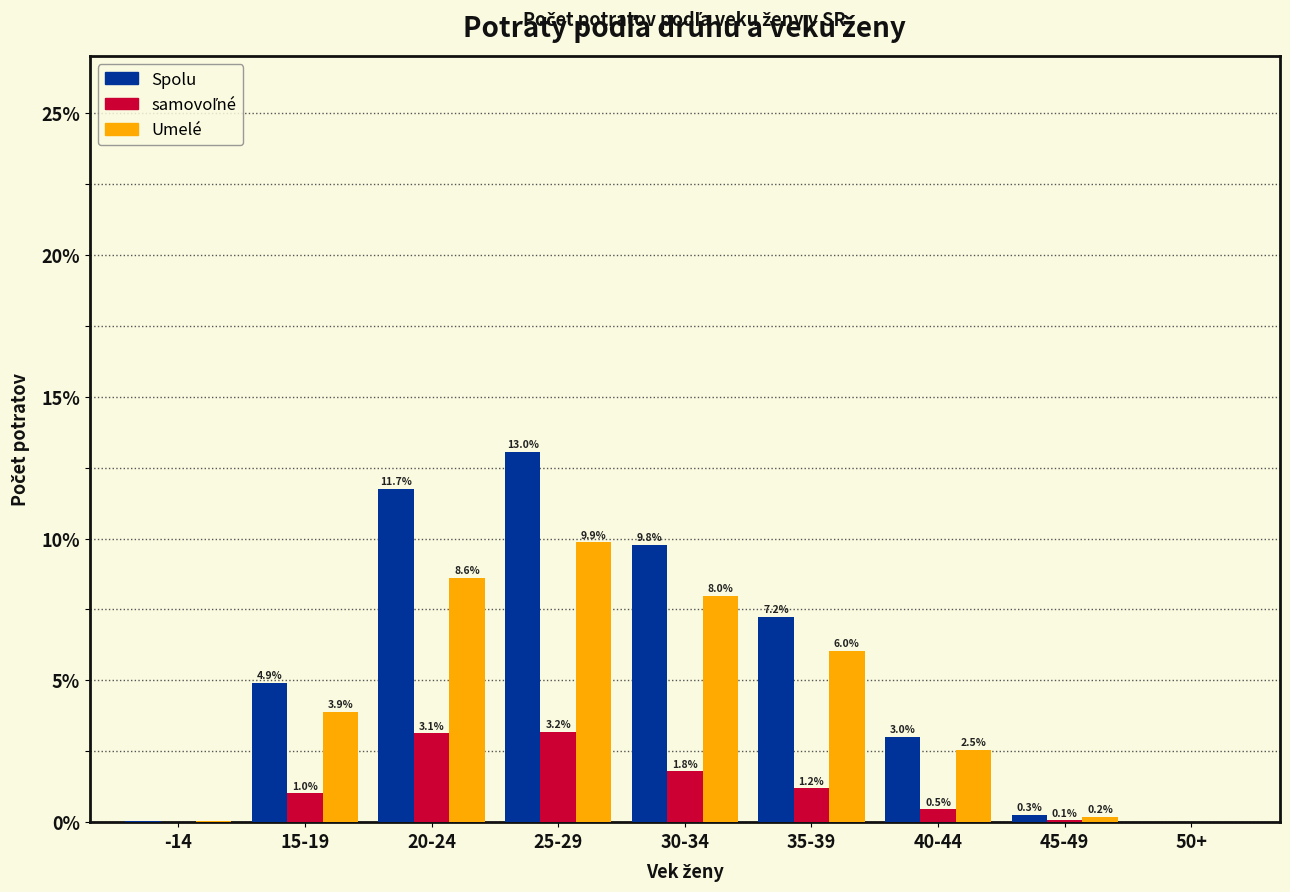

True or false: Umelé has a value of 2.5 at 40-44.

True